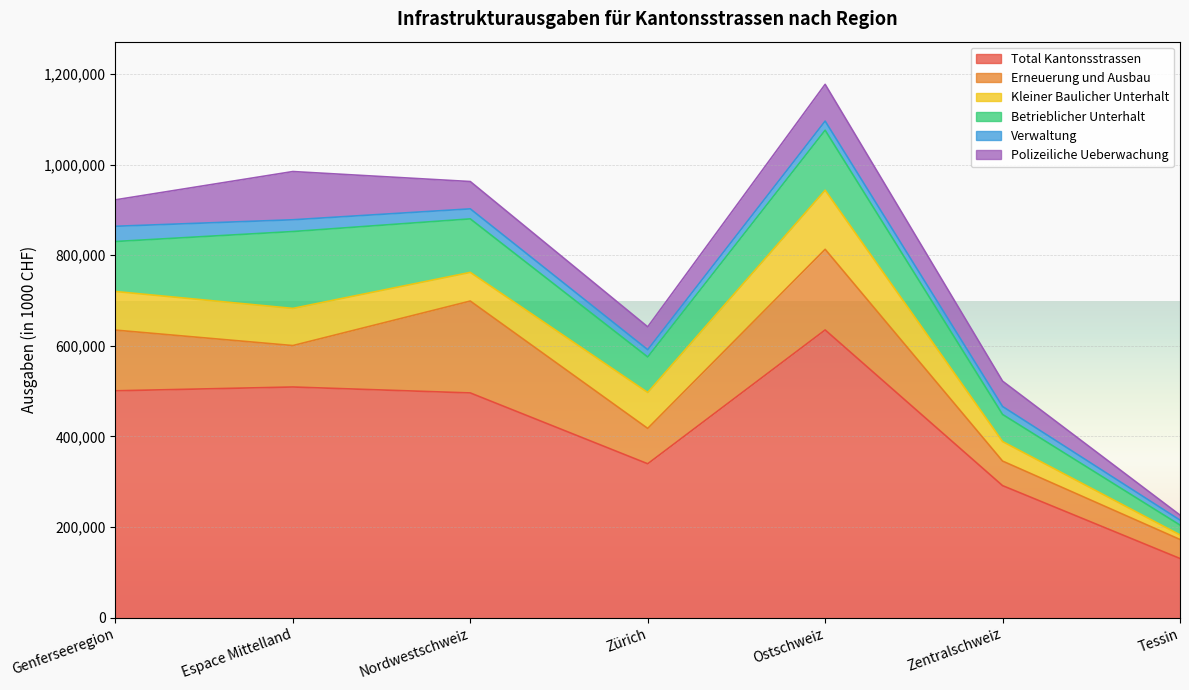

At which category is the sum across all series the highest?

Ostschweiz